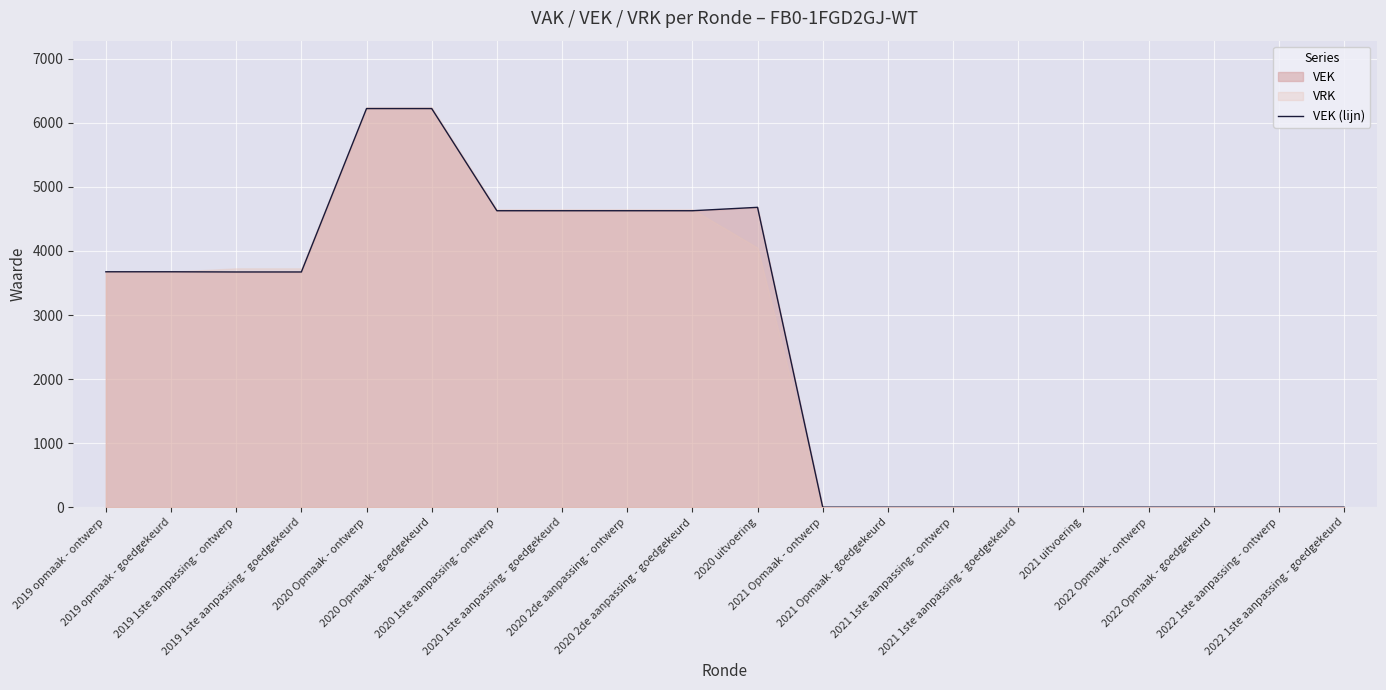

At which label is the value closest to 3111?

2019 1ste aanpassing - ontwerp